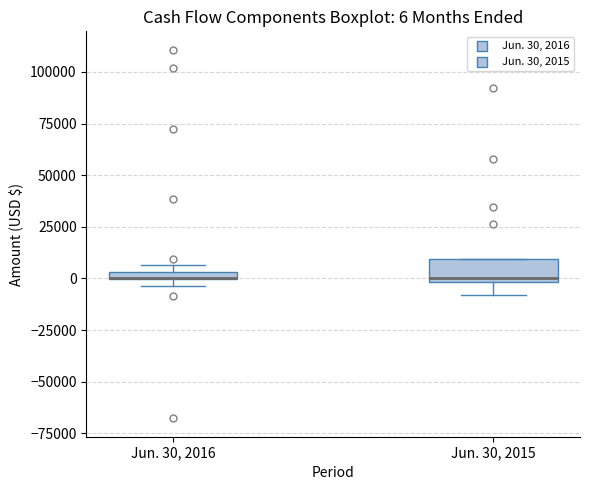

Which box is the tallest, from its lower edge to its upper edge?

Jun. 30, 2015